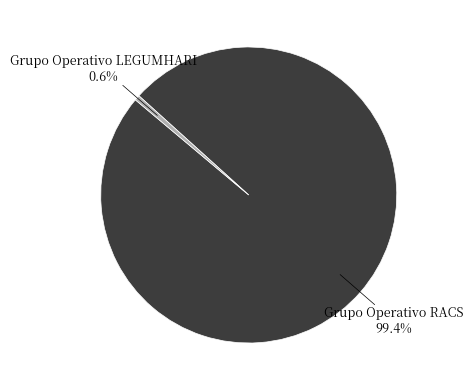

What is the smallest slice in the pie chart?

Grupo Operativo LEGUMHARI